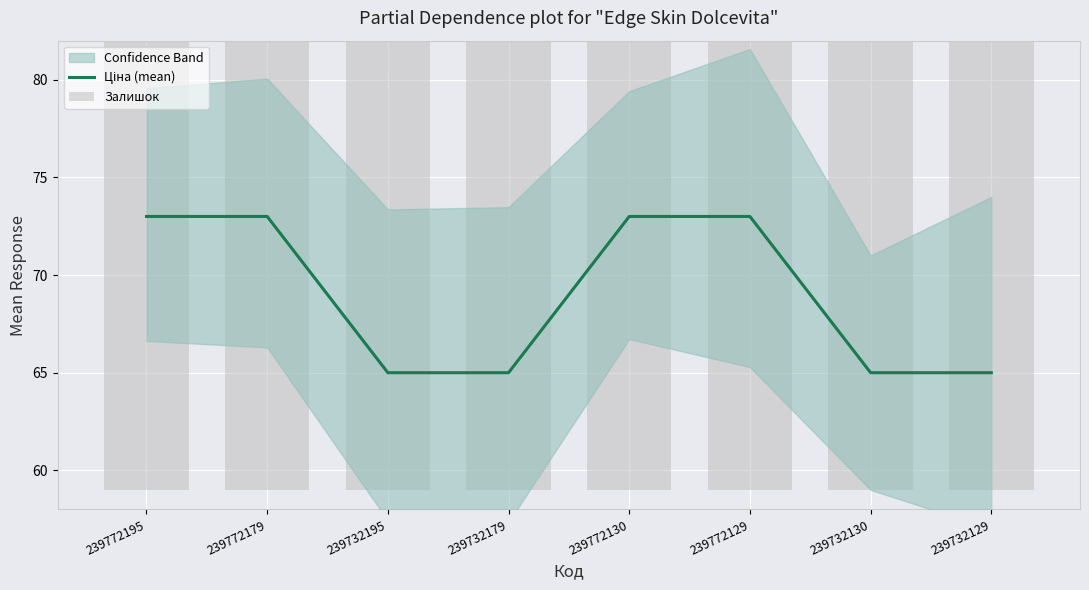

Reading right to left, what are all the values shown in this chart?

Ціна (mean): 239732129=65.0	239732130=65.0	239772129=73.0	239772130=73.0	239732179=65.0	239732195=65.0	239772179=73.0	239772195=73.0
Залишок: 239732129=73.0	239732130=59.0	239772129=71.0	239772130=60.9	239732179=70.6	239732195=70.0	239772179=63.9	239772195=61.6